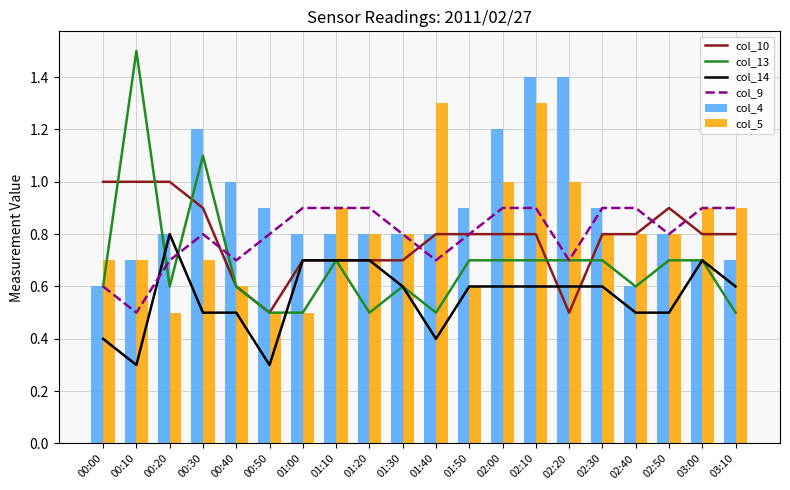

What is the spread (max minus min) of values at 02:50?

0.4